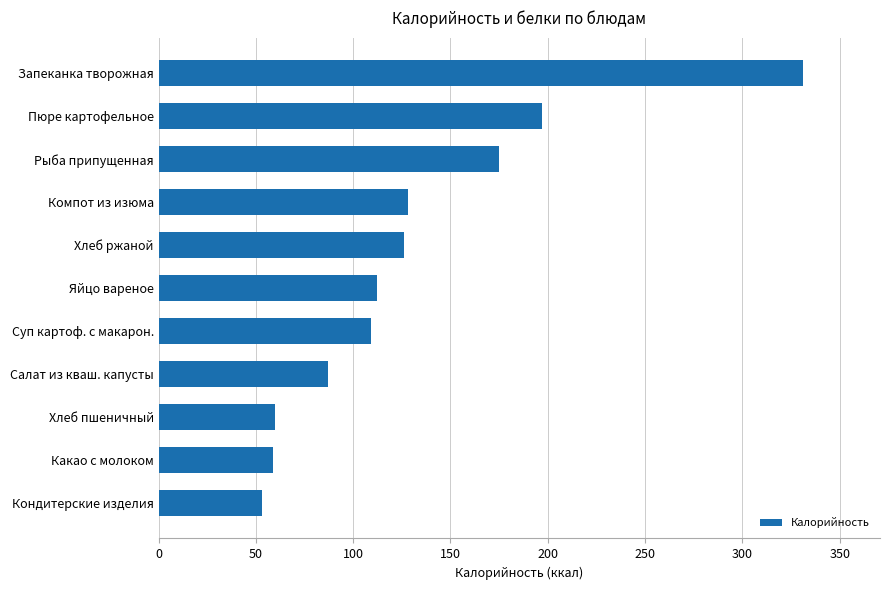

Which has a higher value, Какао с молоком or Компот из изюма?

Компот из изюма